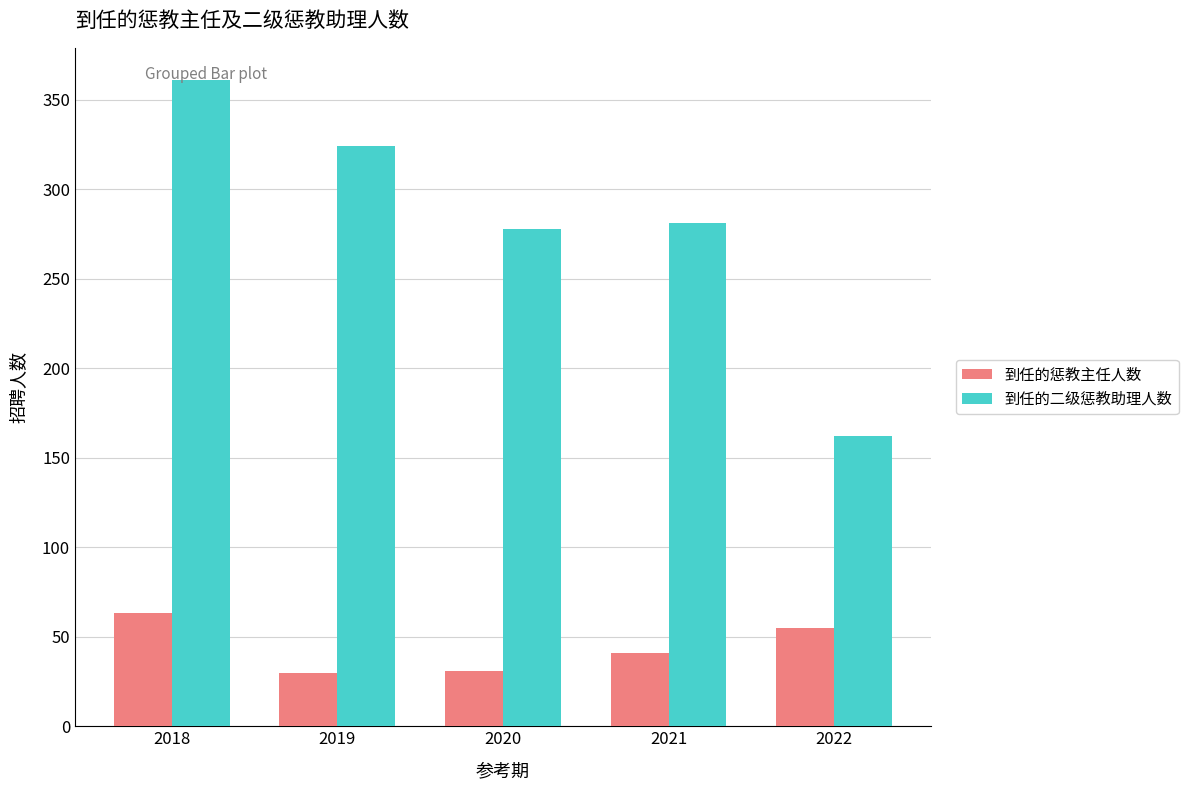

Which series has the widest spread of values?

到任的二级惩教助理人数